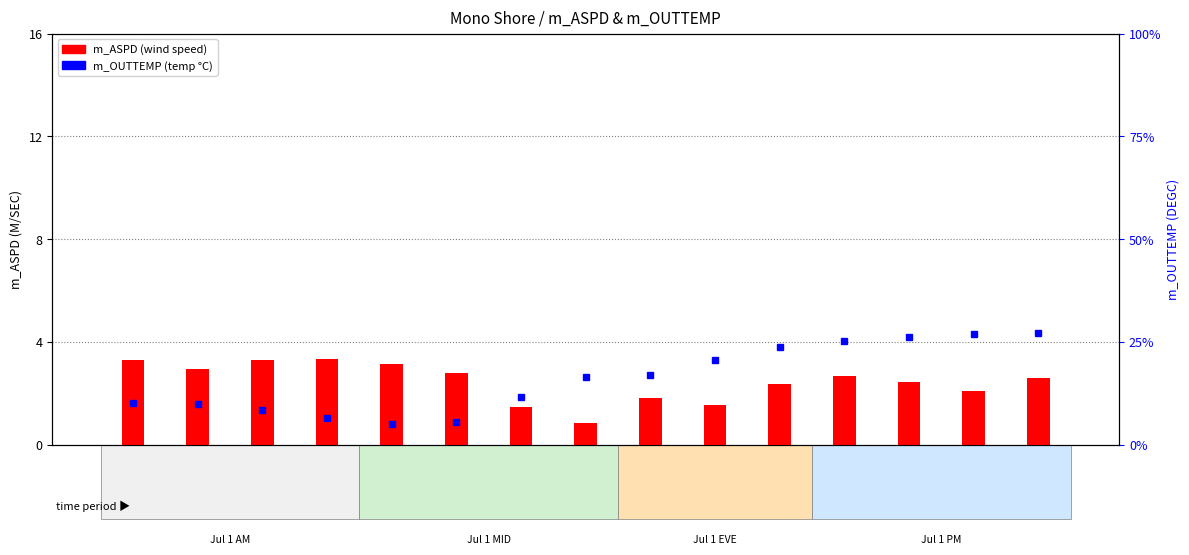

Reading left to right, transcribe all the data shown in this chart.

m_ASPD (wind speed): H1=3.3	H2=2.9	H3=3.3	H4=3.3	H5=3.1	H6=2.8	H7=1.5	H8=0.8	H9=1.8	H10=1.5	H11=2.3	H12=2.7	H13=2.4	H14=2.1	H15=2.6
m_OUTTEMP (percentile): H1=10.1	H2=9.9	H3=8.3	H4=6.5	H5=5.1	H6=5.6	H7=11.7	H8=16.5	H9=16.8	H10=20.6	H11=23.8	H12=25.1	H13=26.1	H14=26.8	H15=27.2